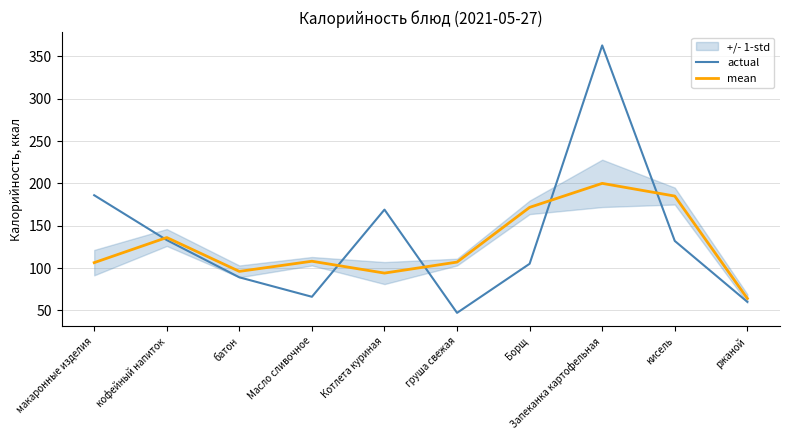

Does the chart display data point markers on the line(s)?

No